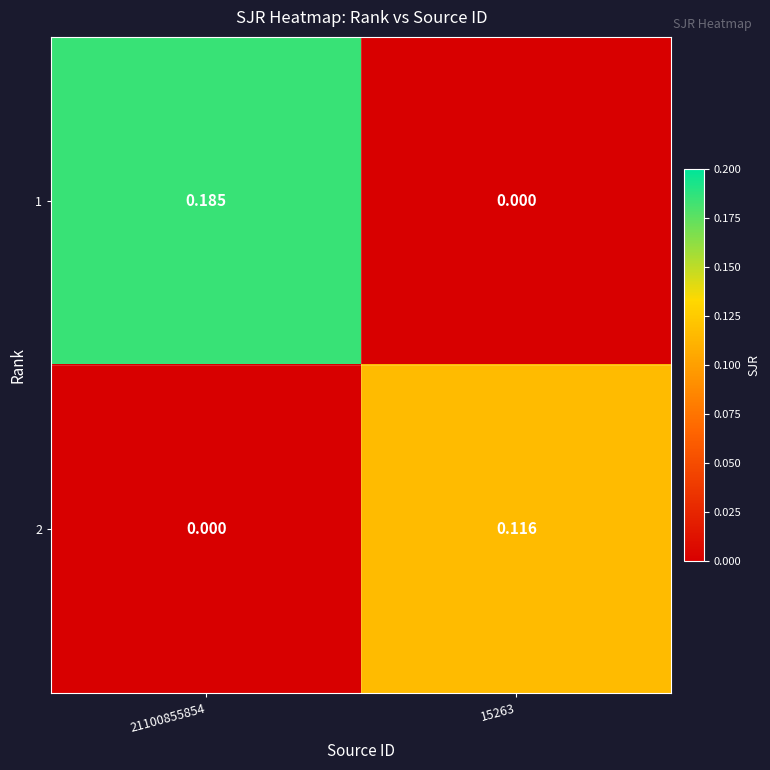

Which series changed the most between 21100855854 and 15263?

1